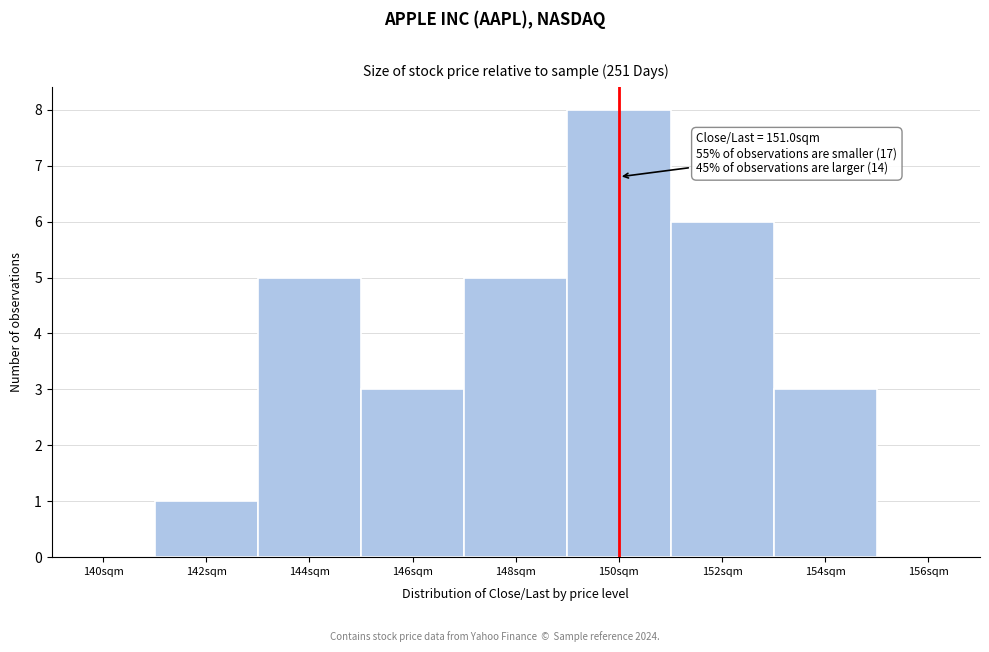

Reading left to right, what are all the values shown in this chart?

140sqm=0	142sqm=1	144sqm=5	146sqm=3	148sqm=5	150sqm=8	152sqm=6	154sqm=3	156sqm=0